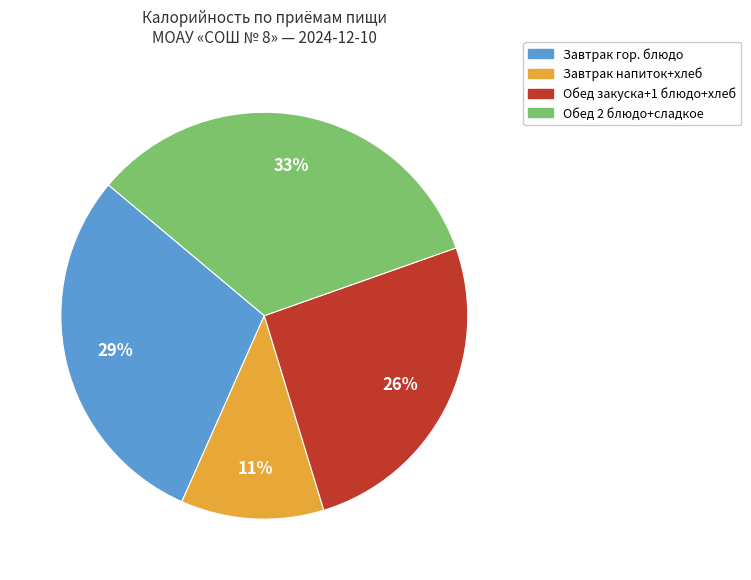

To the nearest percent, what is the combined percentage of Завтрак напиток+хлеб and Обед закуска+1 блюдо+хлеб?

37%